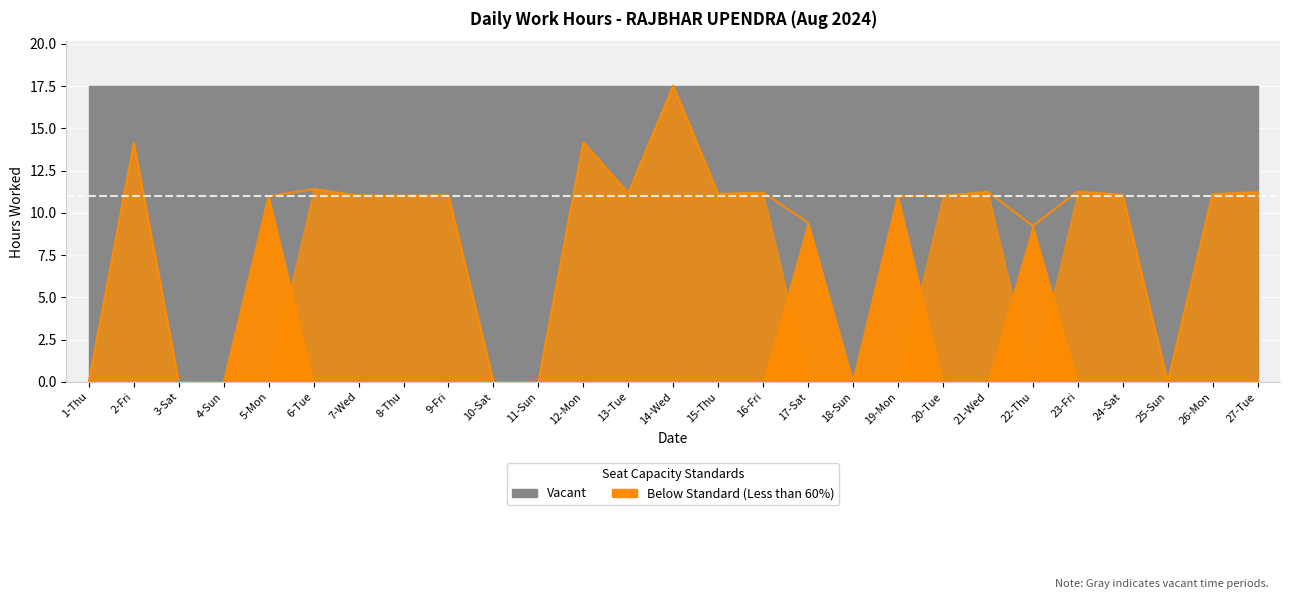

What is the sum of the values at 18-Sun and 24-Sat?

11.1